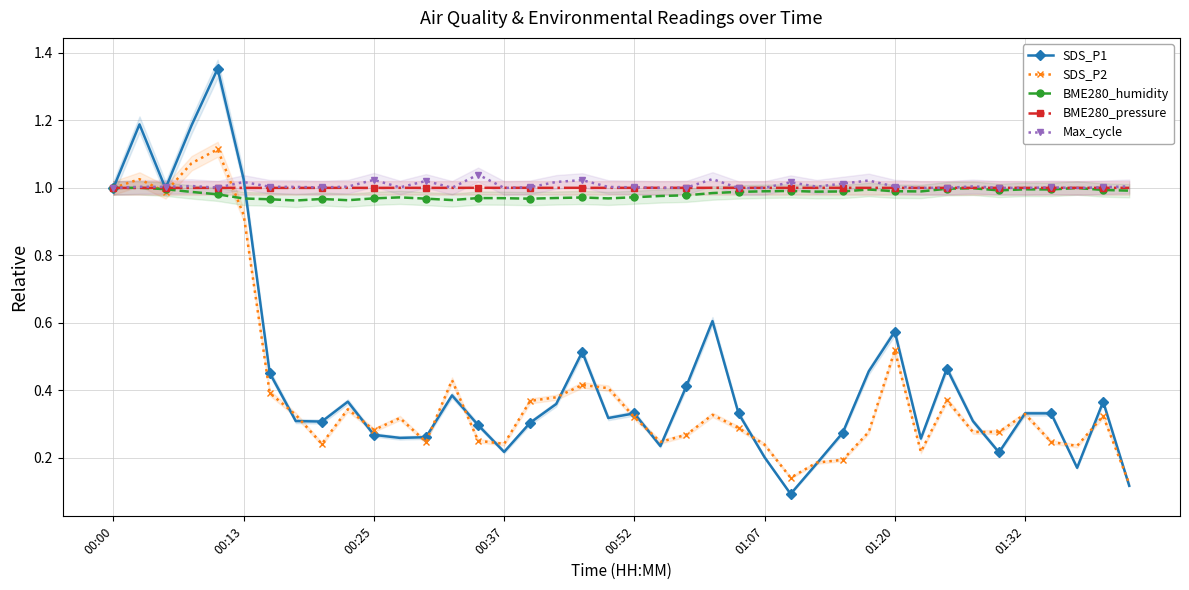

True or false: SDS_P1 has more than 0 interior local peaks.

True